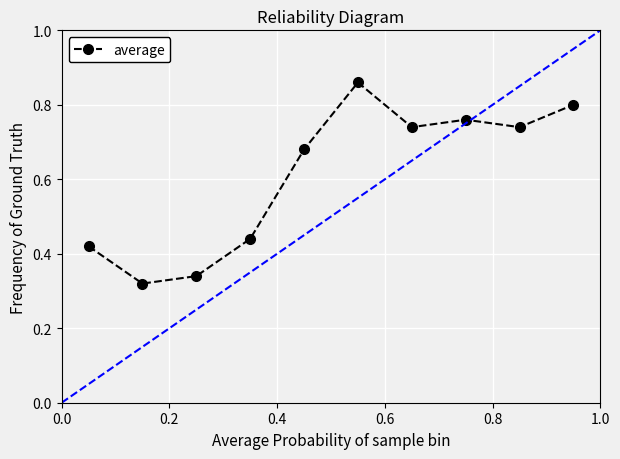

True or false: there are more than 2 points higher than both neighbors.

False